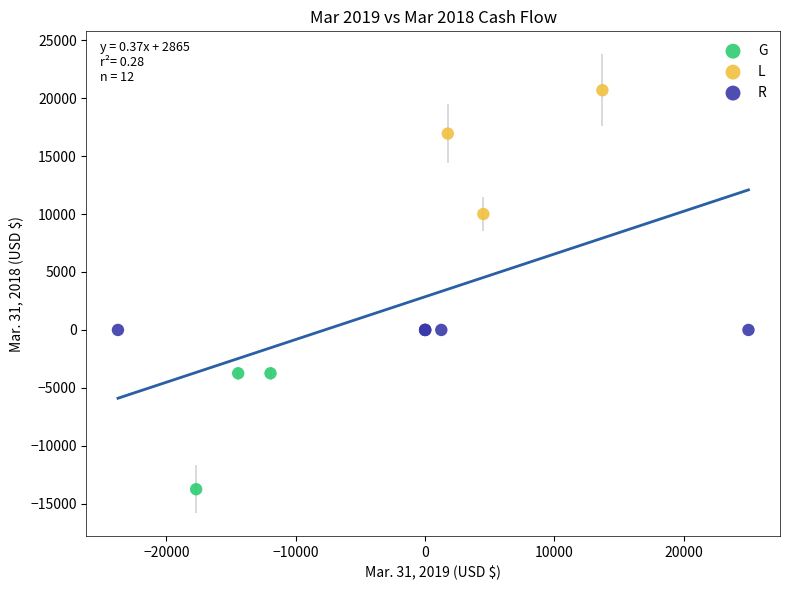

Which series reaches the minimum Y coordinate?

G